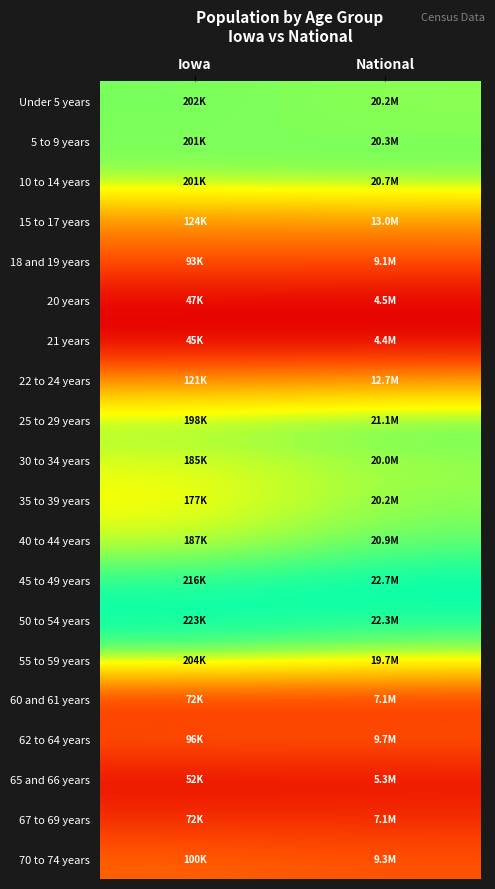

Which label corresponds to the largest value in the chart?

National